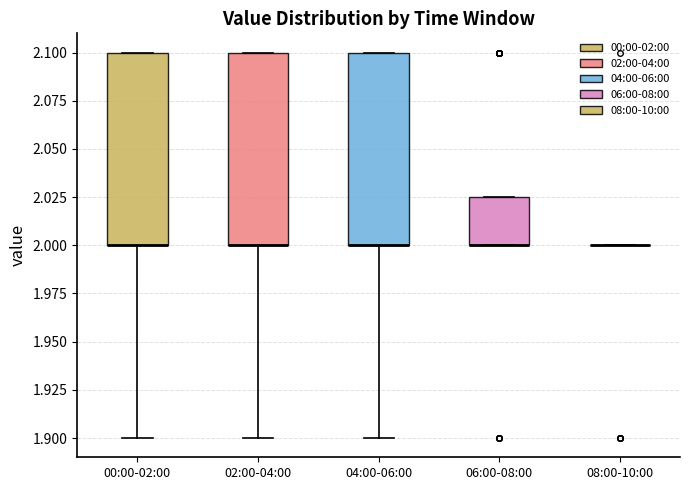

Reading left to right, transcribe this box plot: for each box, give where its median line is, the range the box spans, and where its two whiskers end, as read against the y-axis. The values are not printed on the chart, so give them approximately, as read against the axis.

00:00-02:00: median 2.000 (drawn on the box's lower edge), box 2.000 to 2.100, whiskers 1.900 to 2.100
02:00-04:00: median 2.000 (drawn on the box's lower edge), box 2.000 to 2.100, whiskers 1.900 to 2.100
04:00-06:00: median 2.000 (drawn on the box's lower edge), box 2.000 to 2.100, whiskers 1.900 to 2.100
06:00-08:00: median 2.000 (drawn on the box's lower edge), box 2.000 to 2.025, whiskers 2.000 to 2.025
08:00-10:00: box collapsed to a line at 2.000, whiskers 2.000 to 2.000